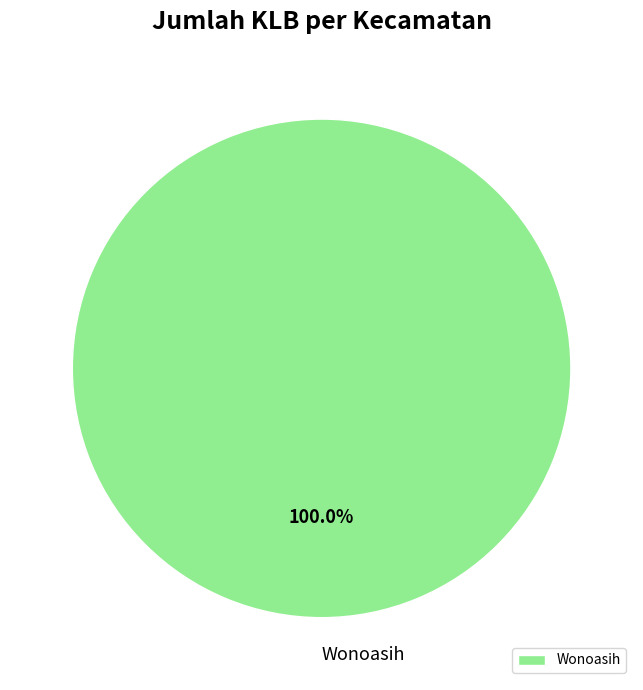

Rank the categories by value from lowest to highest.

Wonoasih